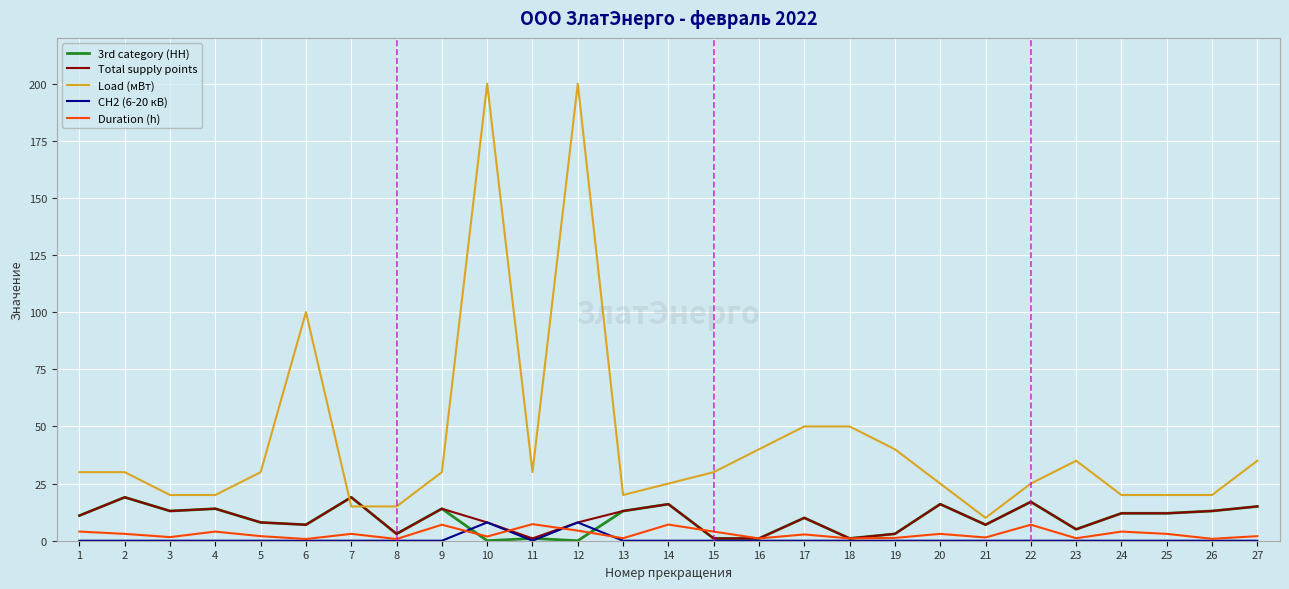

Which series has the widest spread of values?

Load (мВт)